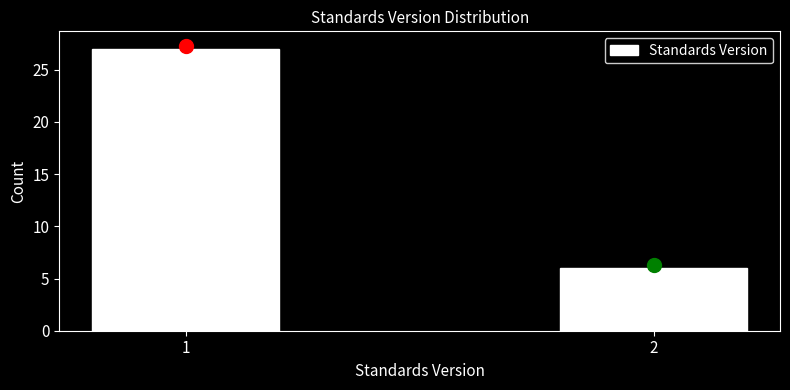

Reading left to right, transcribe all the data shown in this chart.

1=27	2=6